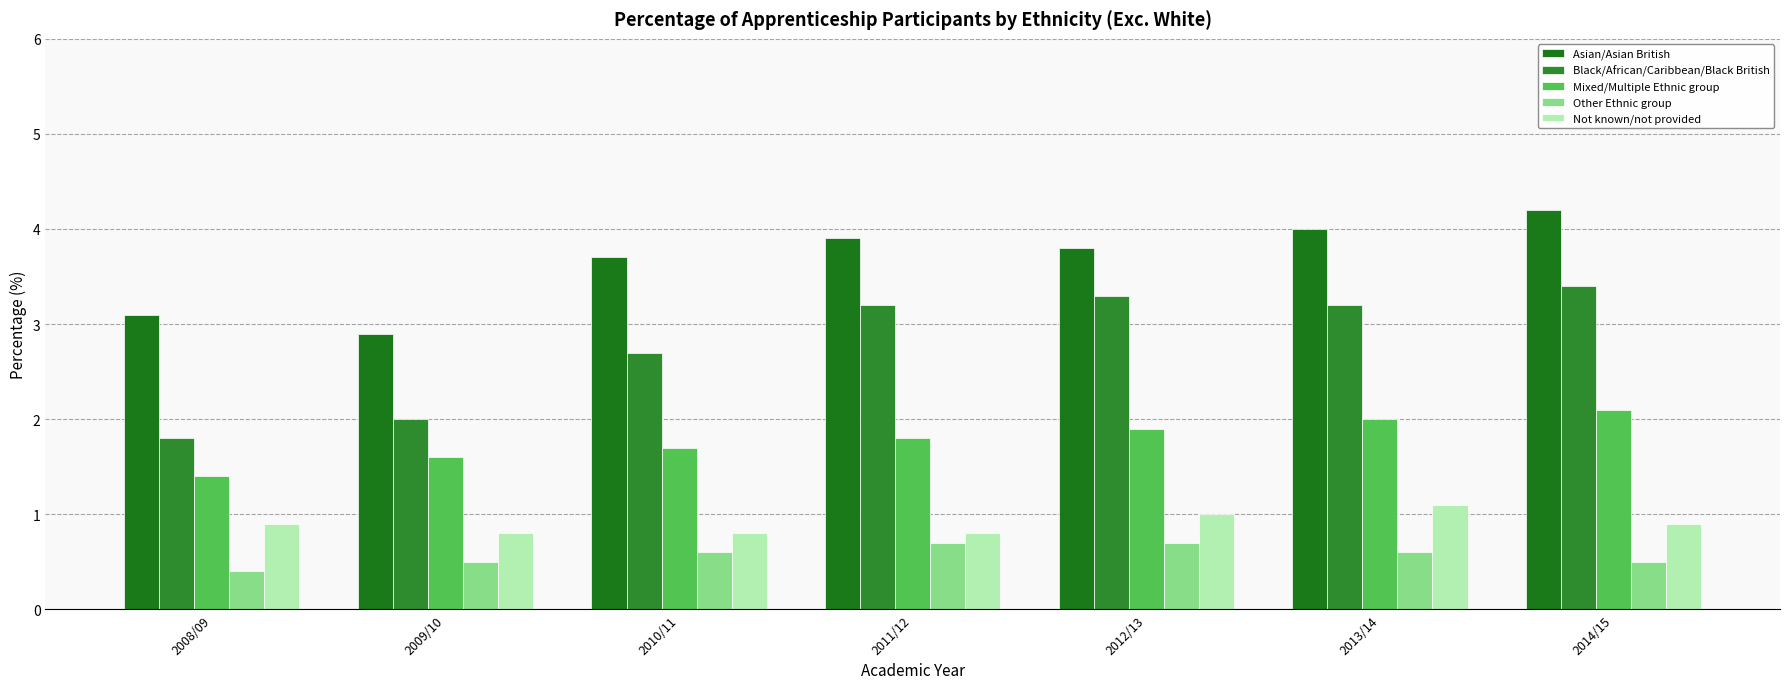

How many bars are there in total?

35